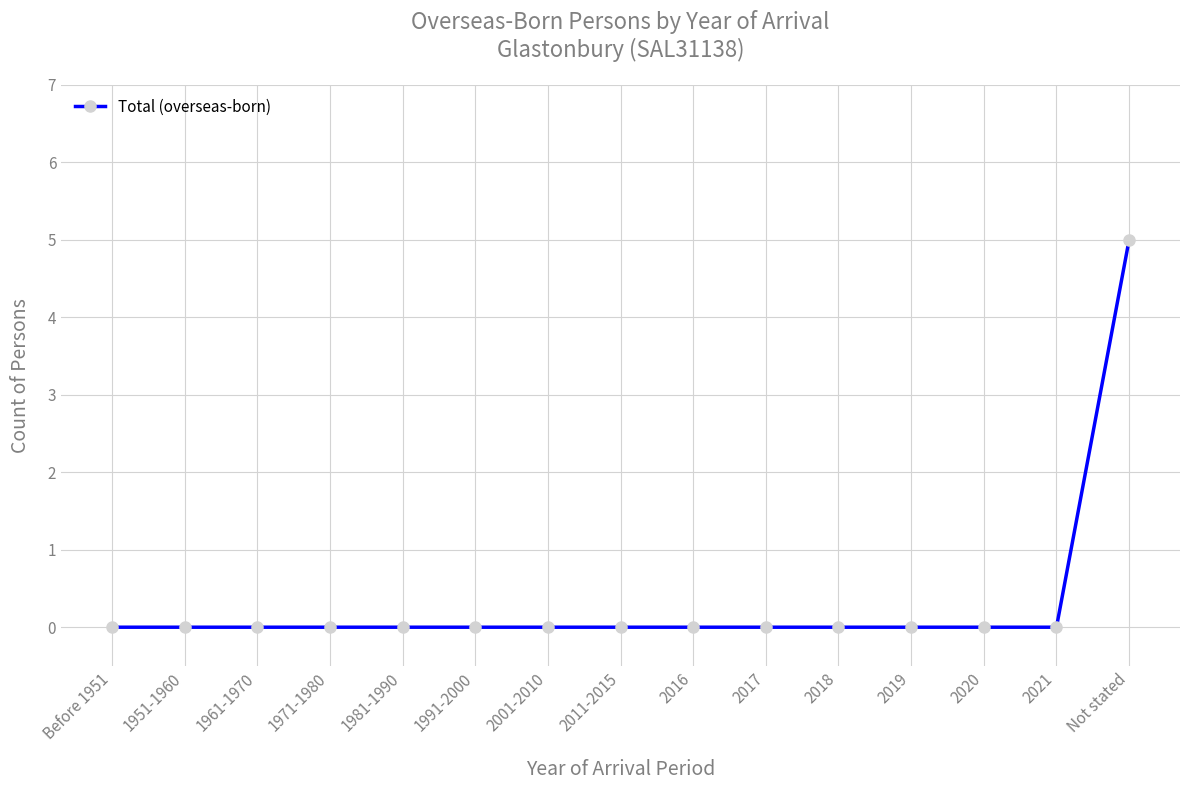

True or false: the data shows 2 at 2017.

False